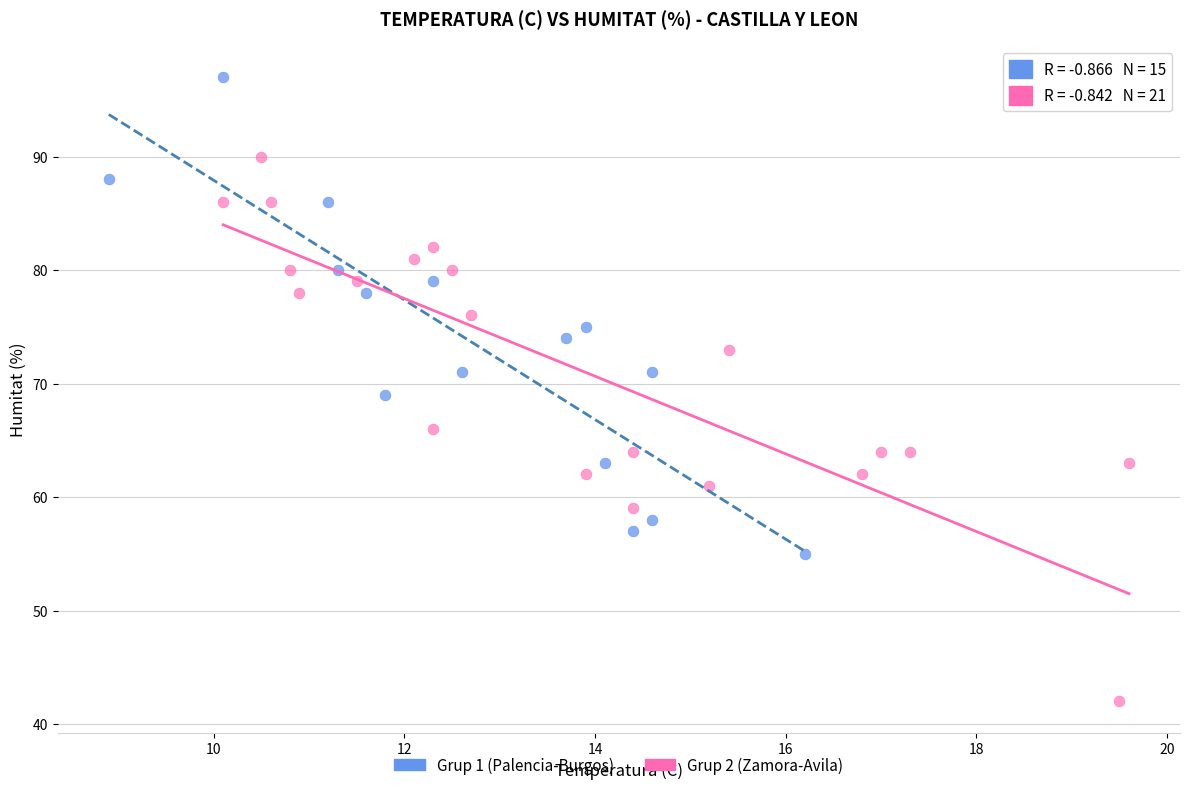

Which series reaches the maximum Y coordinate?

Grup 1 (Palencia-Burgos)